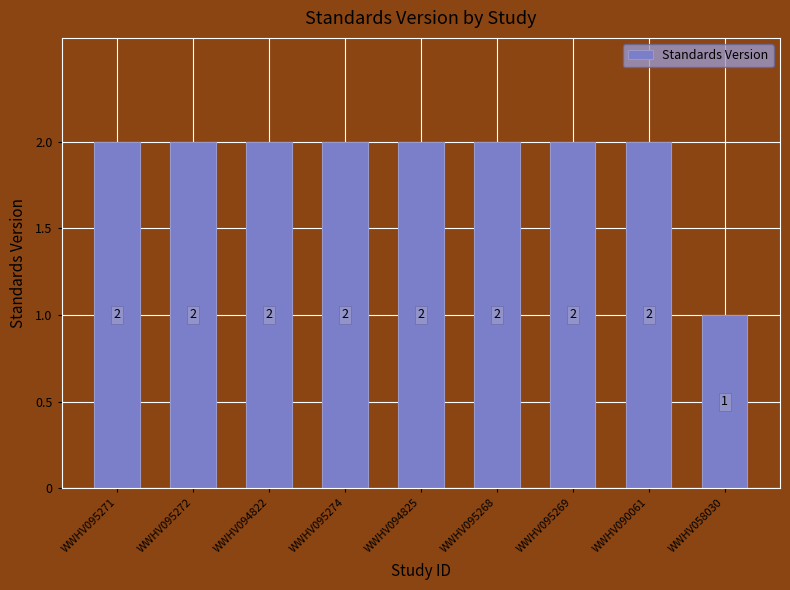

What is the difference between the second highest and minimum values?

1